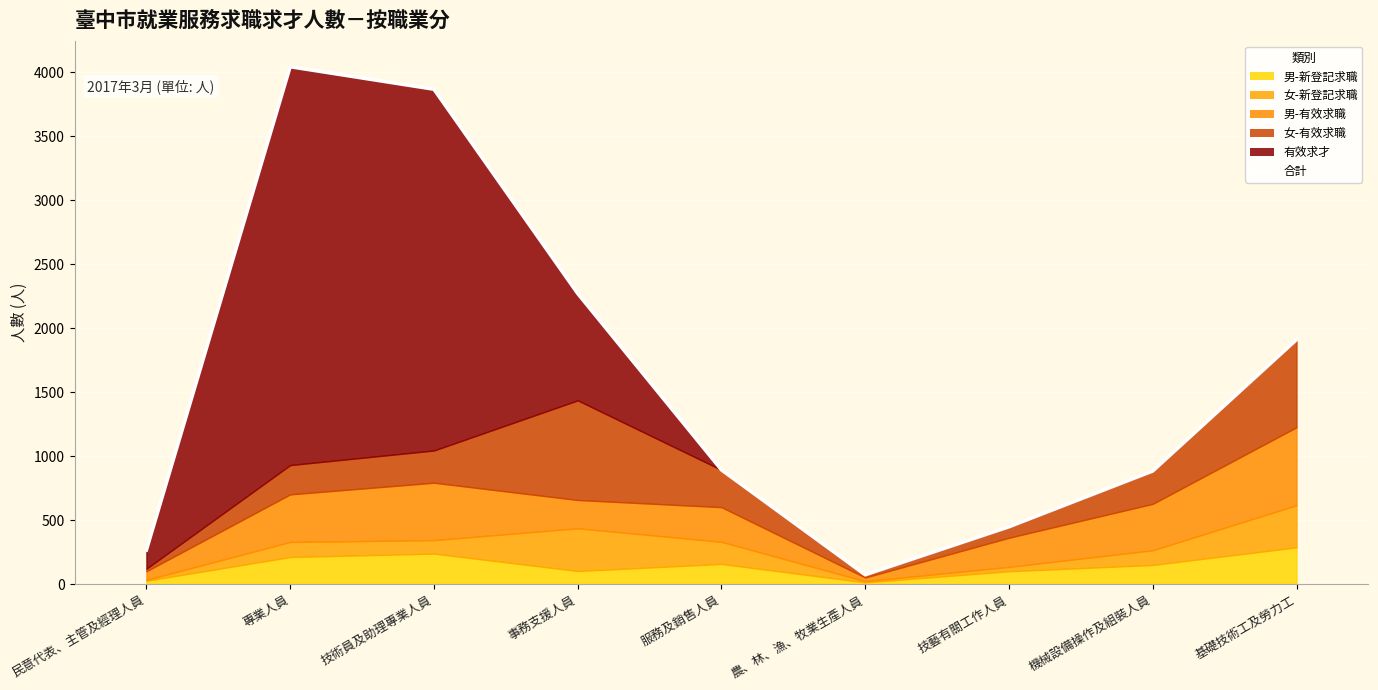

How many points are higher than both their immediate neighbors (excluding endpoints)?

1